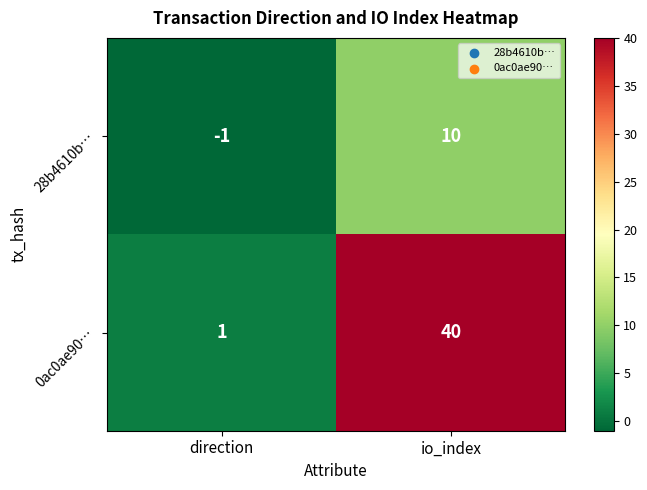

Is it true that 28b4610b… equals 0 at direction?

False